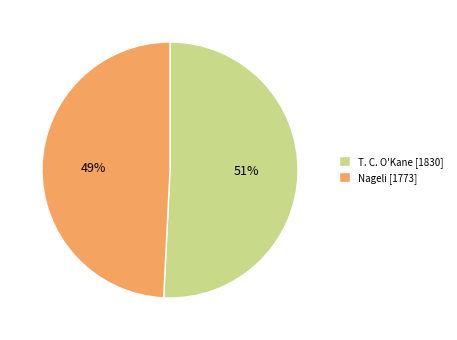

Rank the categories by value from highest to lowest.

T. C. O'Kane, Nageli